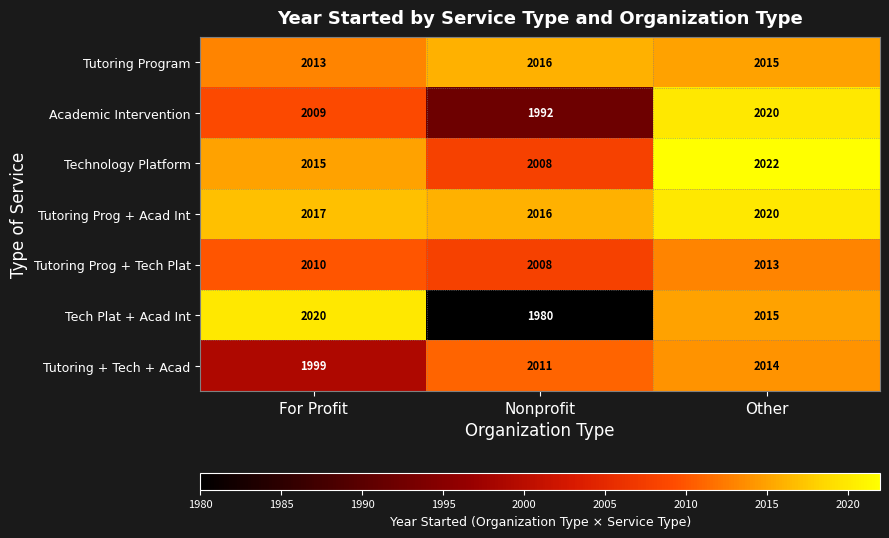

Which series changed the most between For Profit and Nonprofit?

Tech Plat + Acad Int